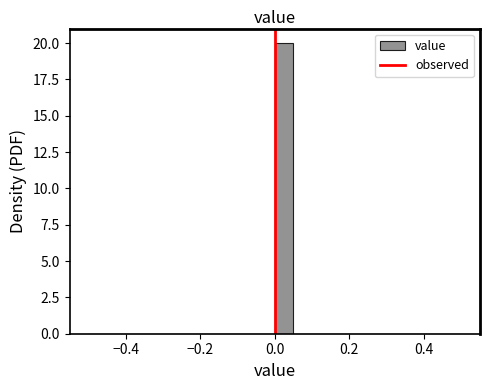

Read against the x-axis, roughly where is the centre of the tallest bar?

0.02